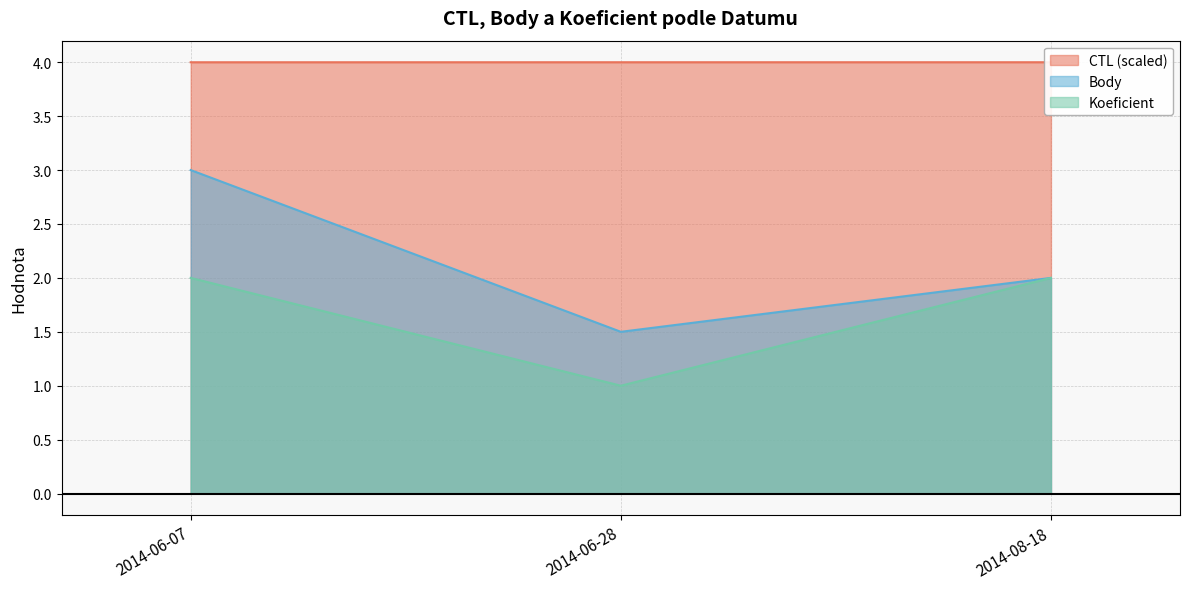

What is the minimum value for Body?

1.5